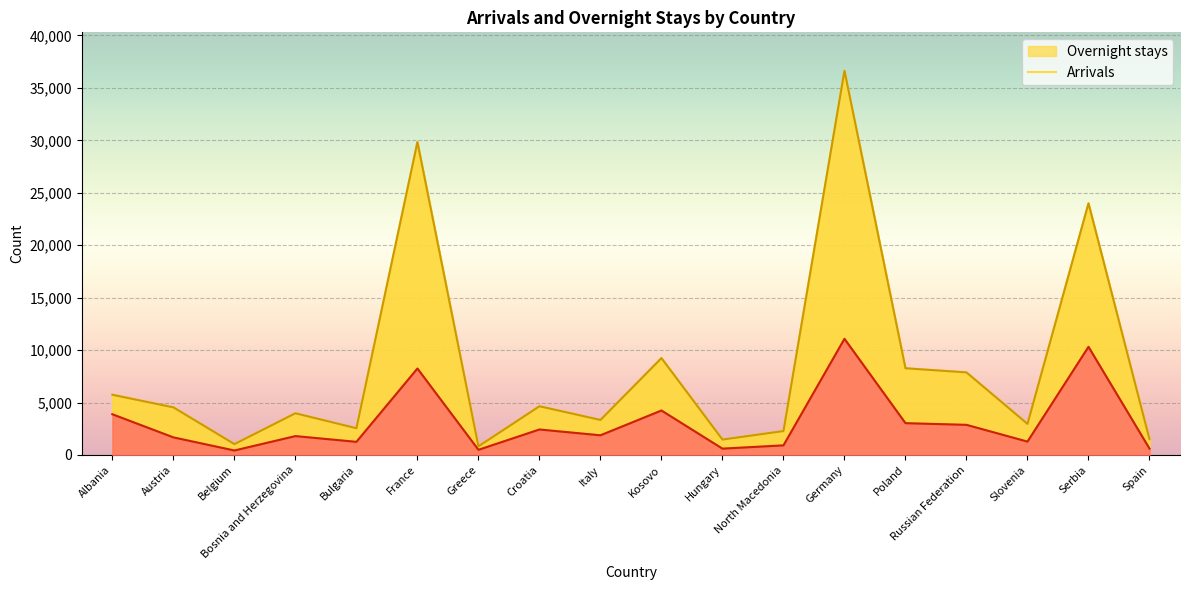

What is the maximum value shown in the chart?

36637